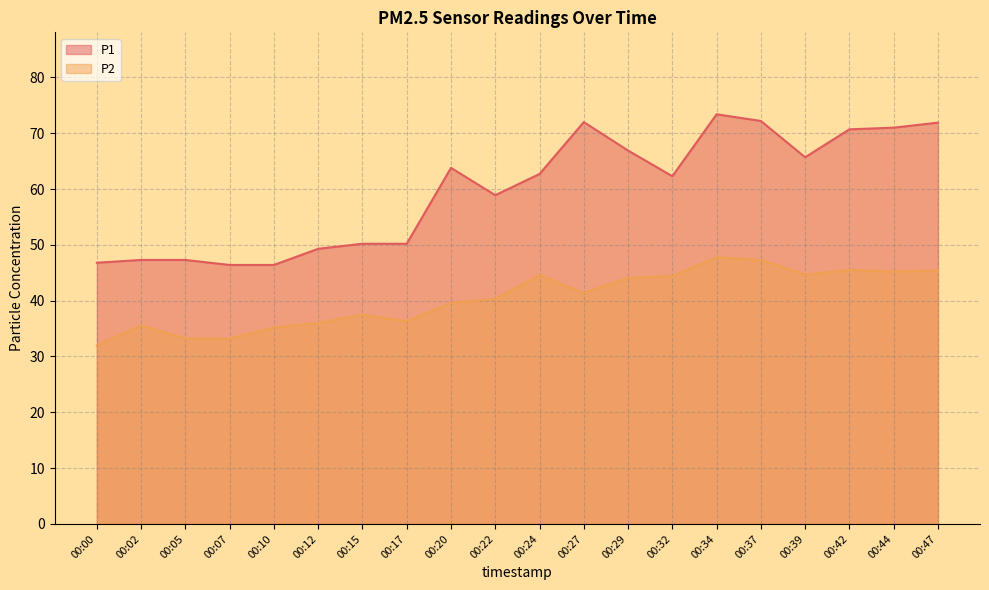

How many lines are shown in the chart?

2